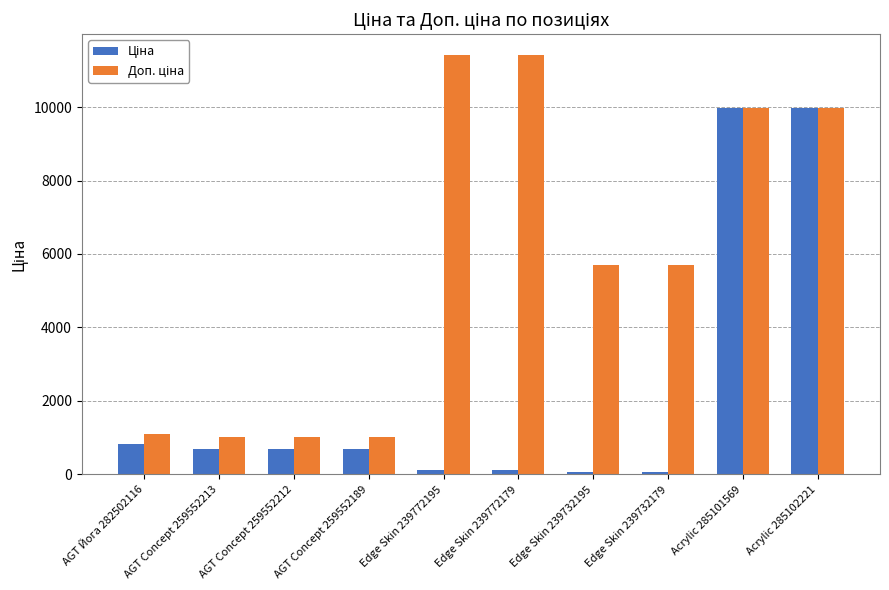

What is the spread (max minus min) of values at AGT Йога 282502116?

290.7